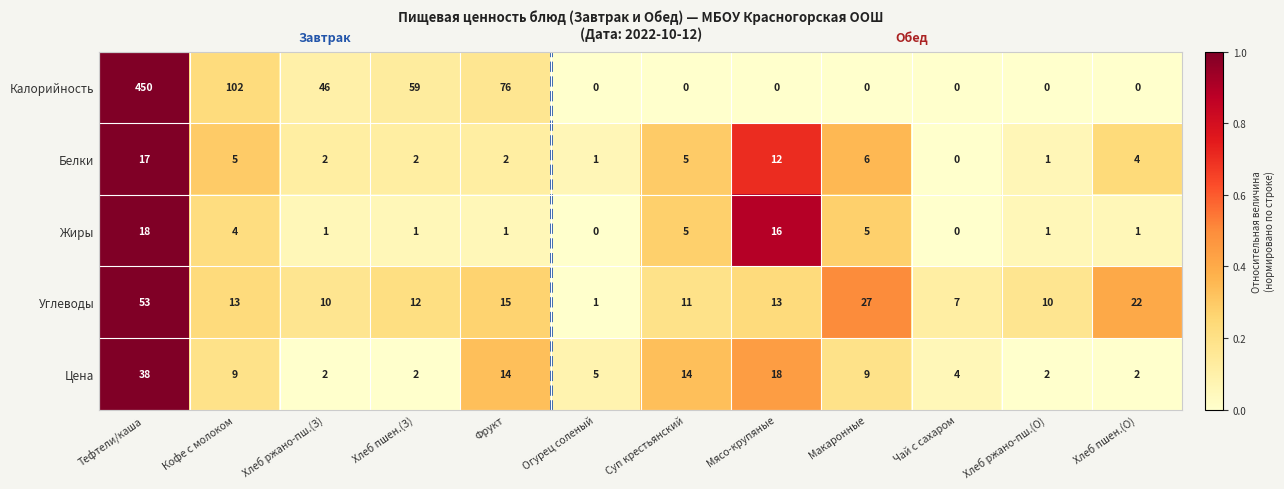

What is the average value of the Углеводы series?

16